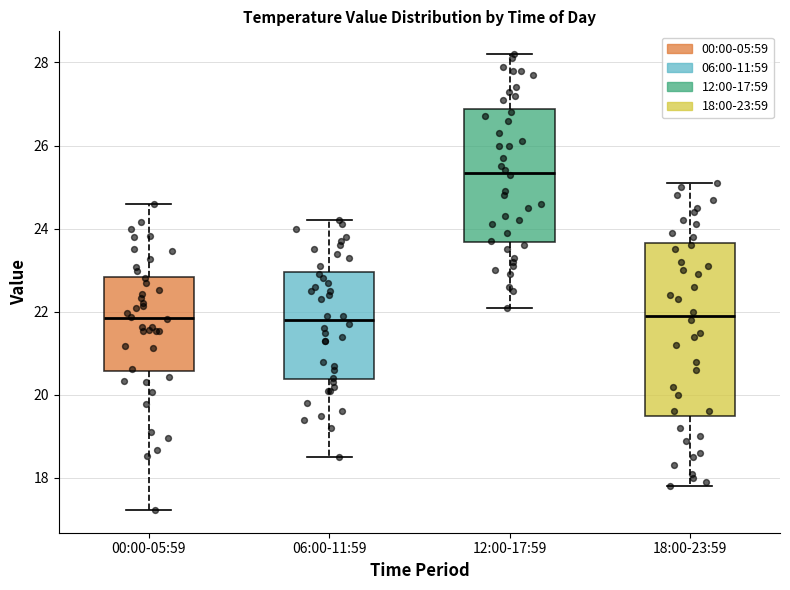

Reading left to right, read every box against the y-axis: the position of its median line, the range the box covers, and the ends of its whiskers. The values are not printed on the chart, so give them approximately, as read against the axis.

00:00-05:59: median 21.8, box 20.6 to 22.8, whiskers 17.2 to 24.6
06:00-11:59: median 21.8, box 20.4 to 23.0, whiskers 18.6 to 24.2
12:00-17:59: median 25.4, box 23.6 to 26.8, whiskers 22.2 to 28.2
18:00-23:59: median 22.0, box 19.6 to 23.6, whiskers 17.8 to 25.2